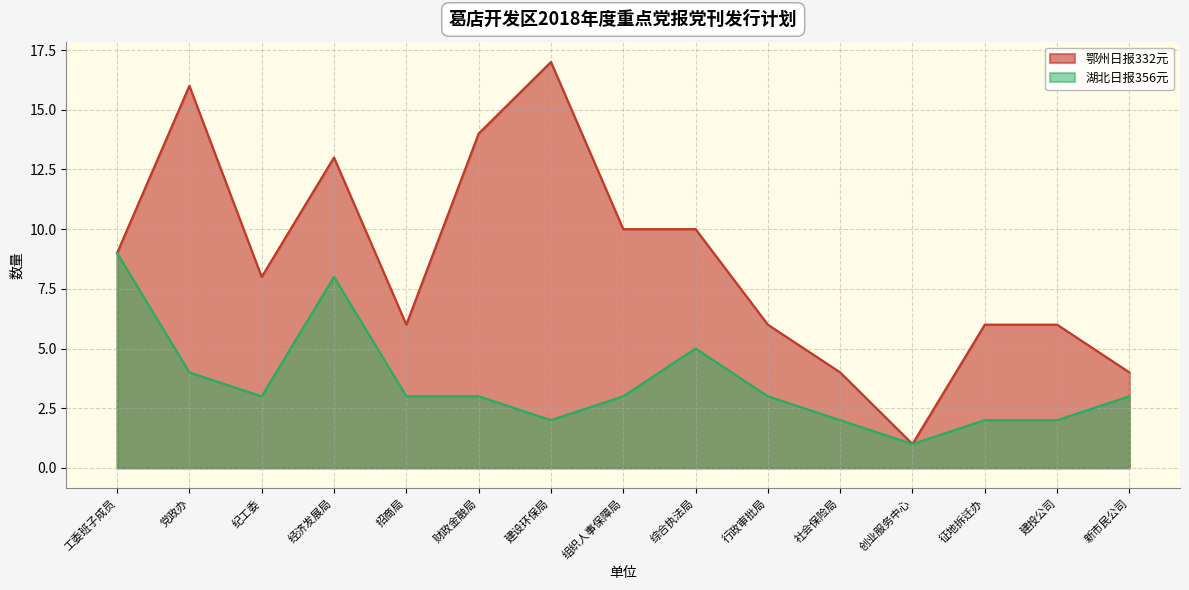

What is the label of the 15th point from the left?

新市民公司